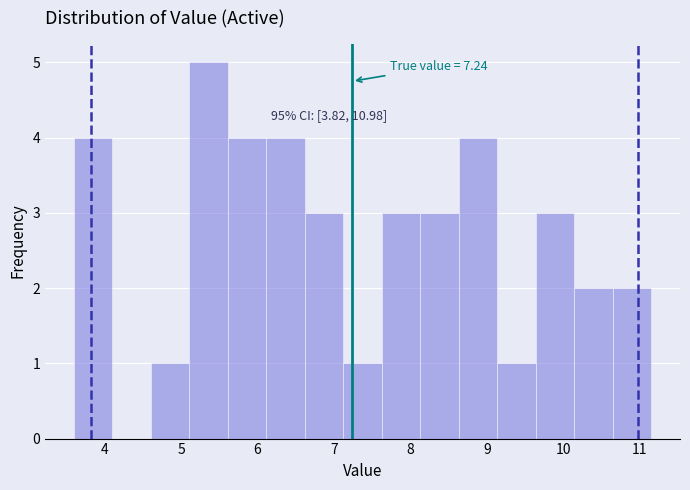

Over which range of the x-axis is the bar tallest?

5.1 to 5.6